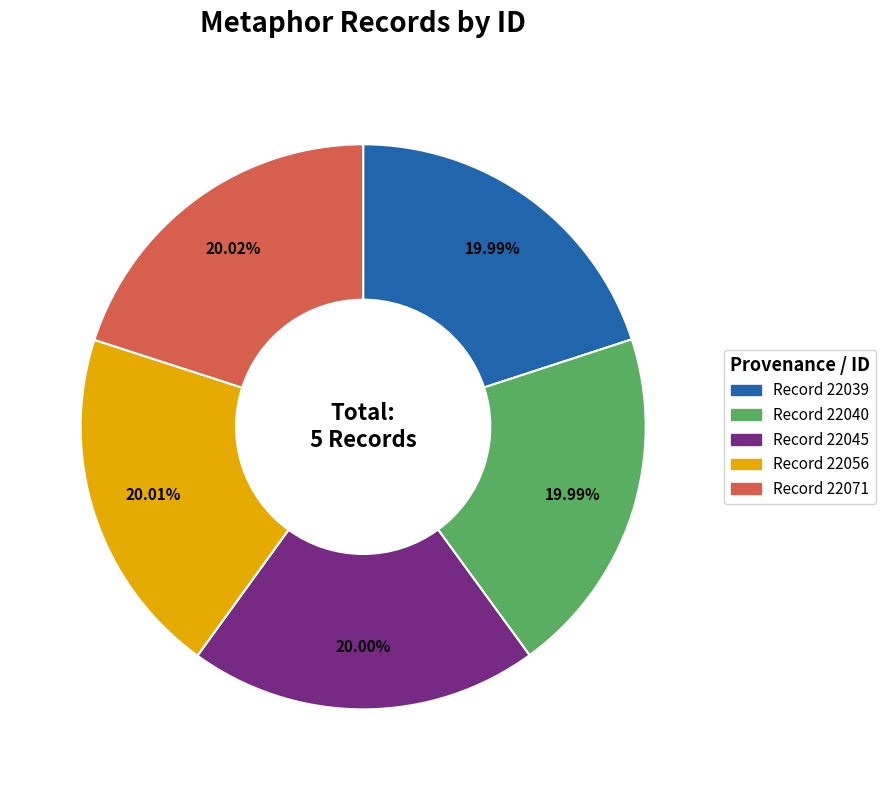

Does Record 22040 account for over 50% of the chart?

No